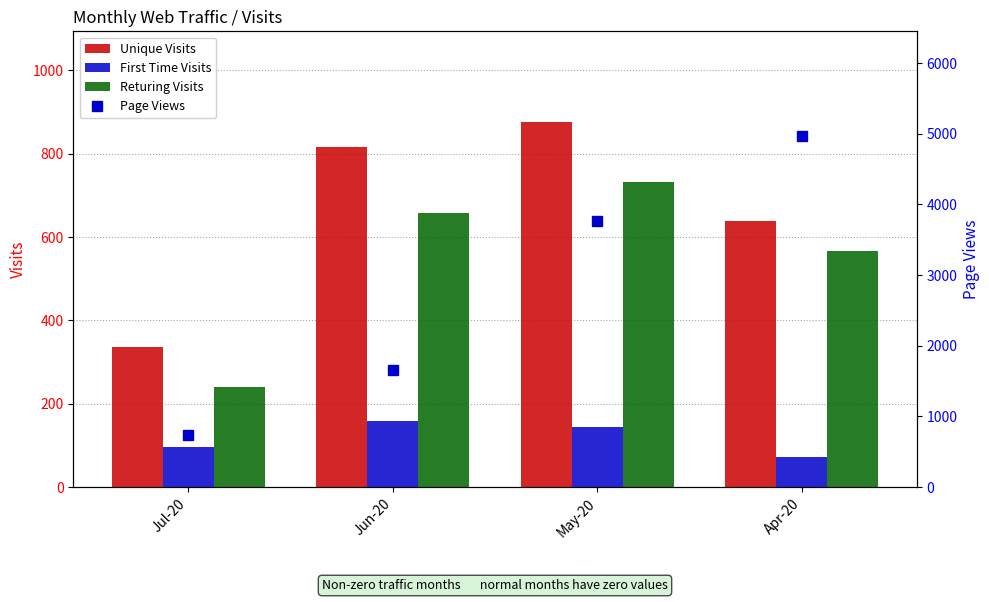

Reading left to right, what are all the values shown in this chart?

Unique Visits: 335	815	875	639
First Time Visits: 96	158	143	73
Returing Visits: 239	657	732	566
Page Views: 732	1653	3771	4963